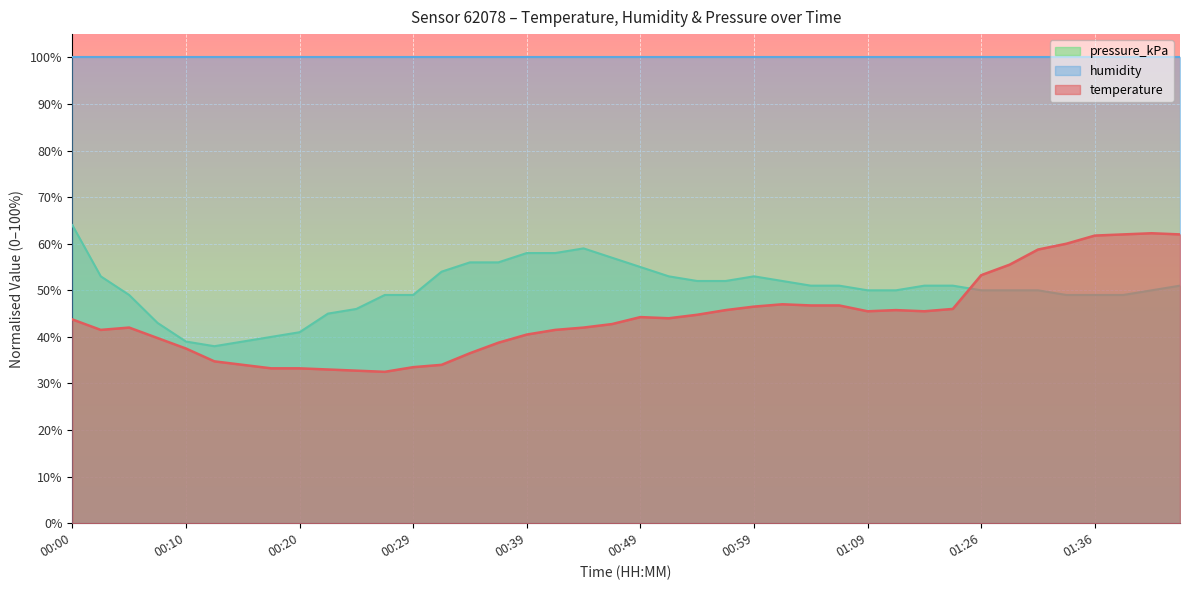

Rank the series at 00:00 from lowest to highest value.

temperature, pressure_kPa, humidity